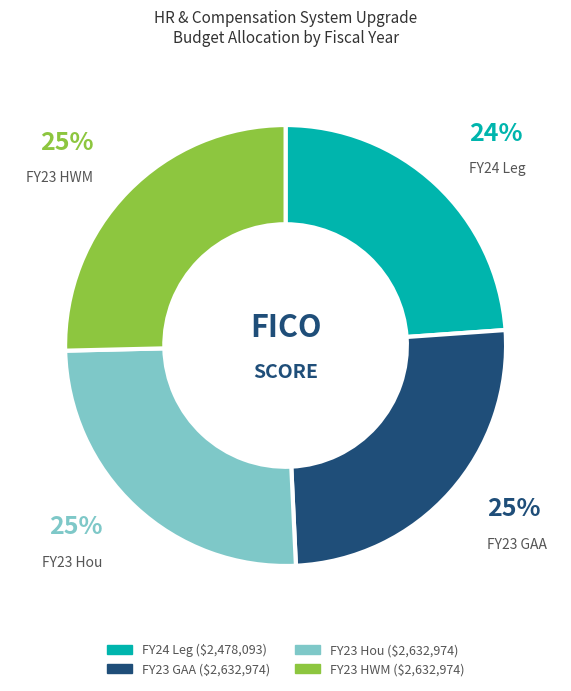

Count the number of slices in the pie.

4